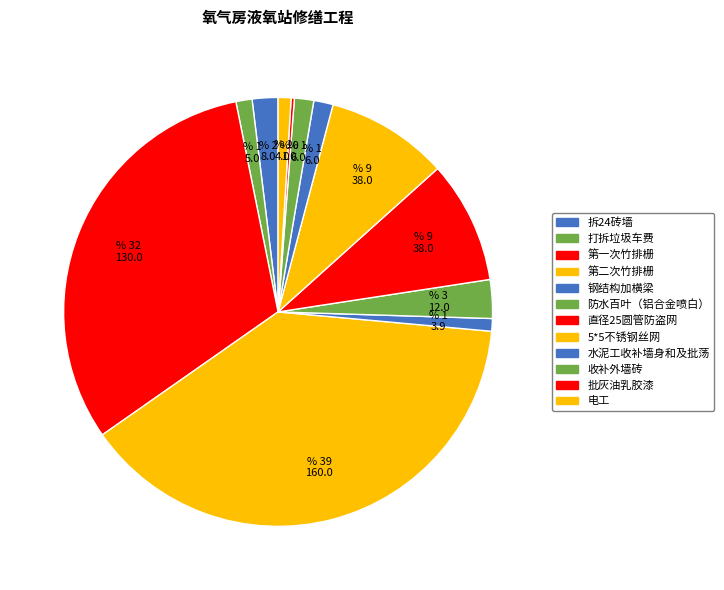

Is it true that 收补外墙砖 is 10% of the pie?

False